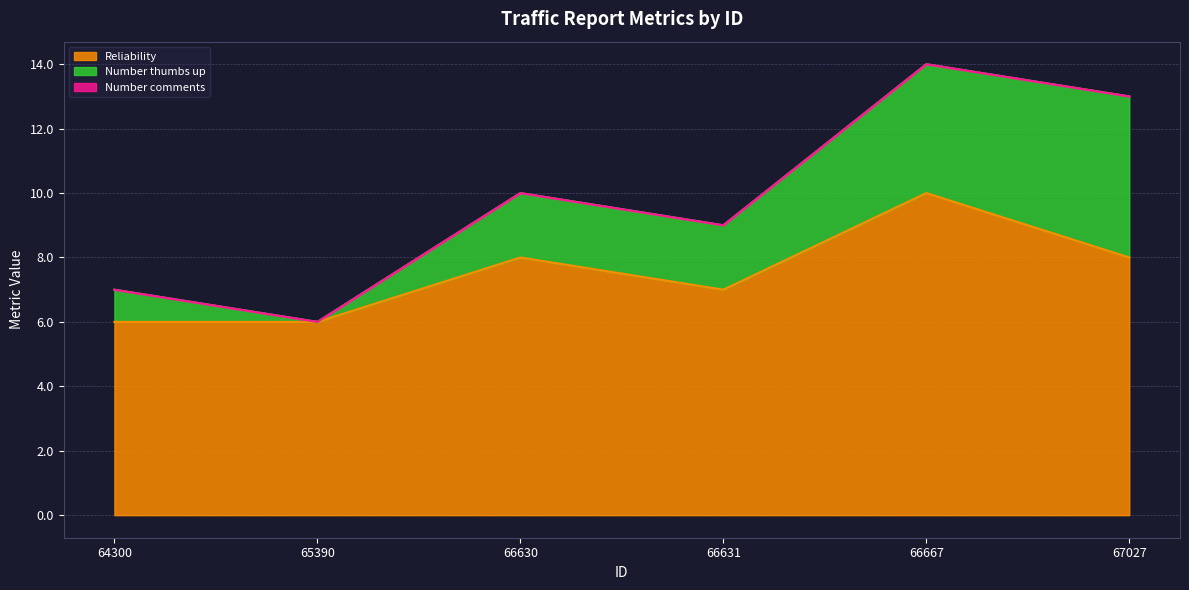

True or false: Number comments and Reliability cross at least once.

False